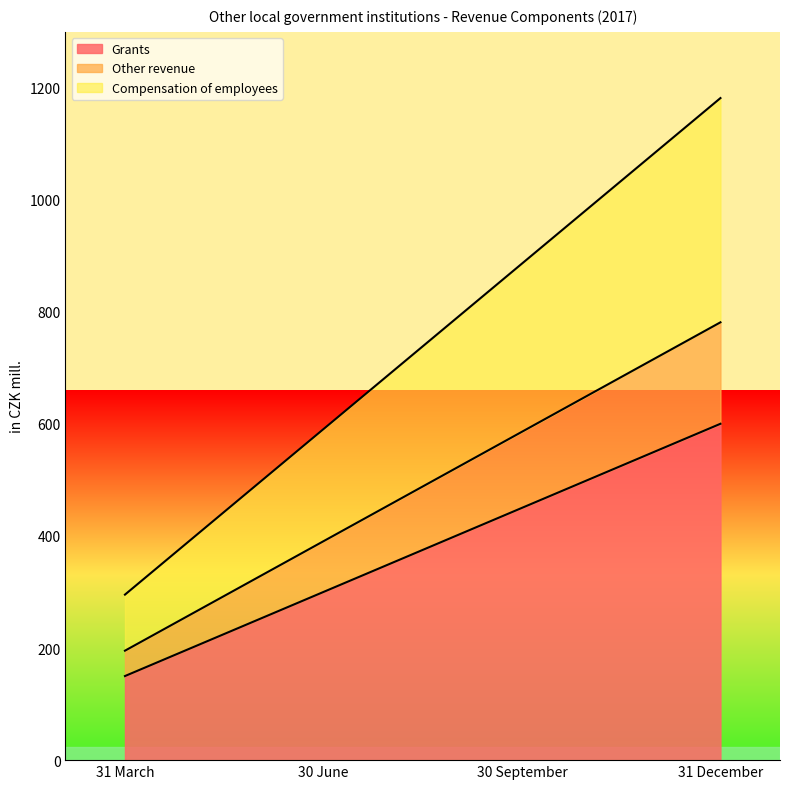

The value of Grants at 30 September is 707.2. True or false?

False